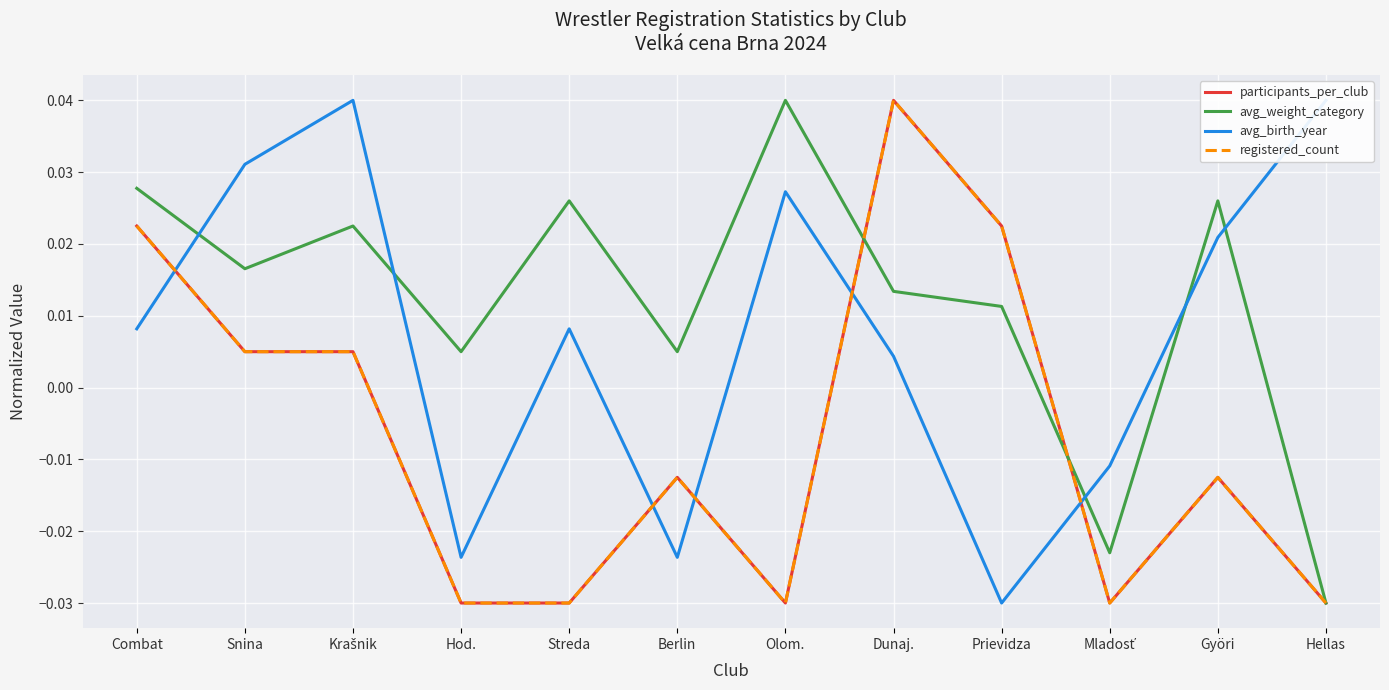

How many lines are shown in the chart?

4